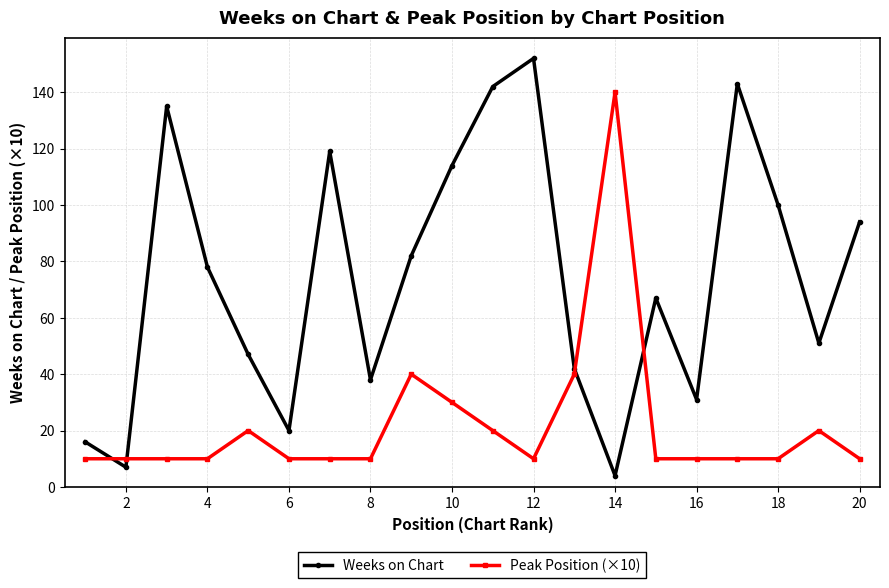

Which series ends up on top after the final intersection of Peak Position (×10) and Weeks on Chart?

Weeks on Chart